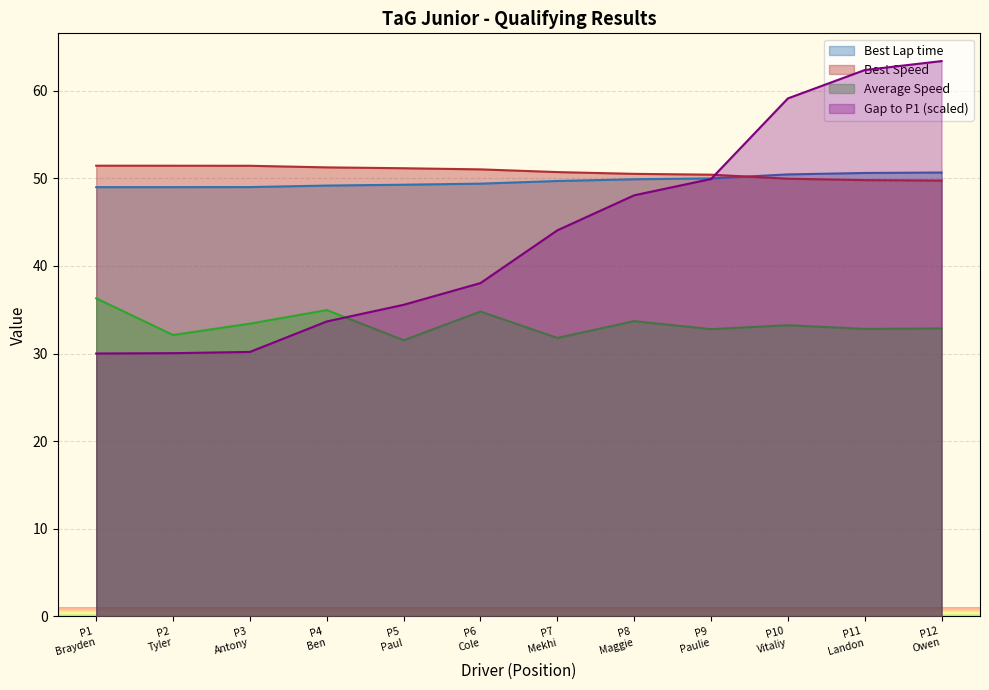

What is the greatest value displayed?

63.4